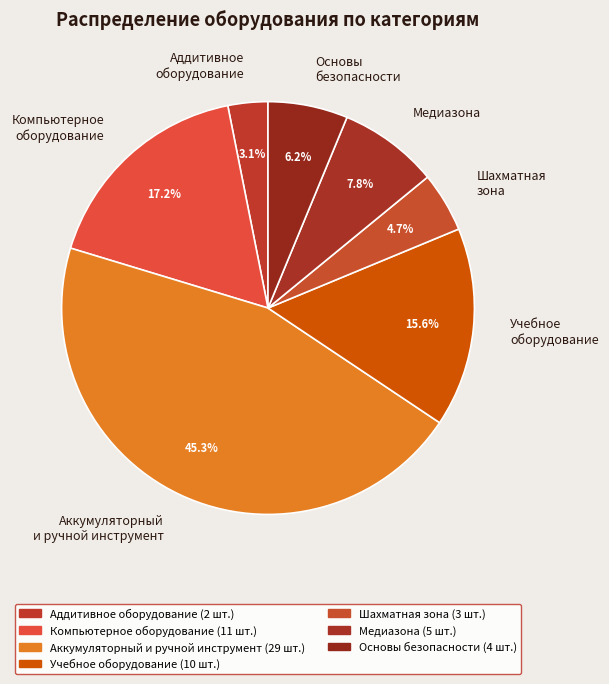

Do Медиазона and Аддитивное оборудование together represent more than half of the pie?

No